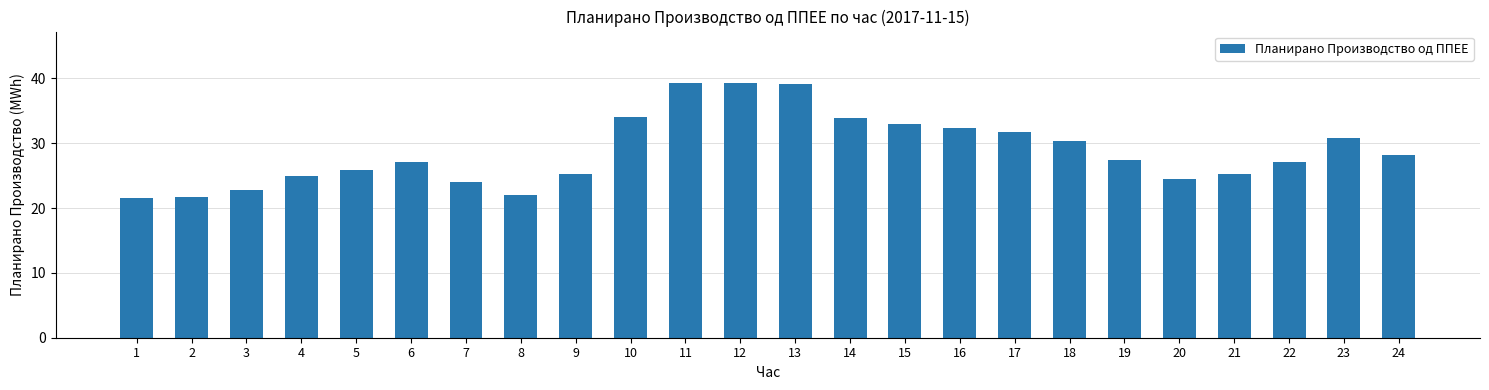

What value does the data have at 22?

27.0